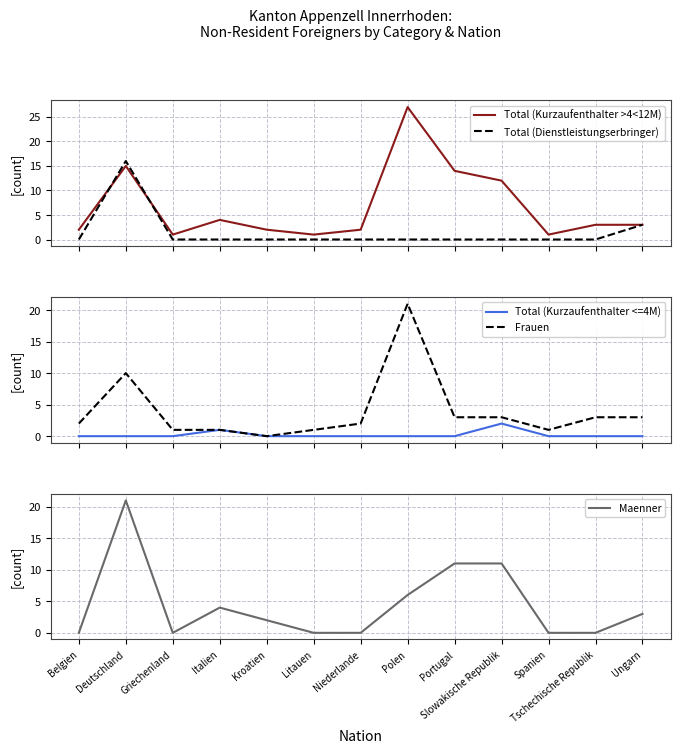

Is it true that Maenner equals 4 at Italien?

True